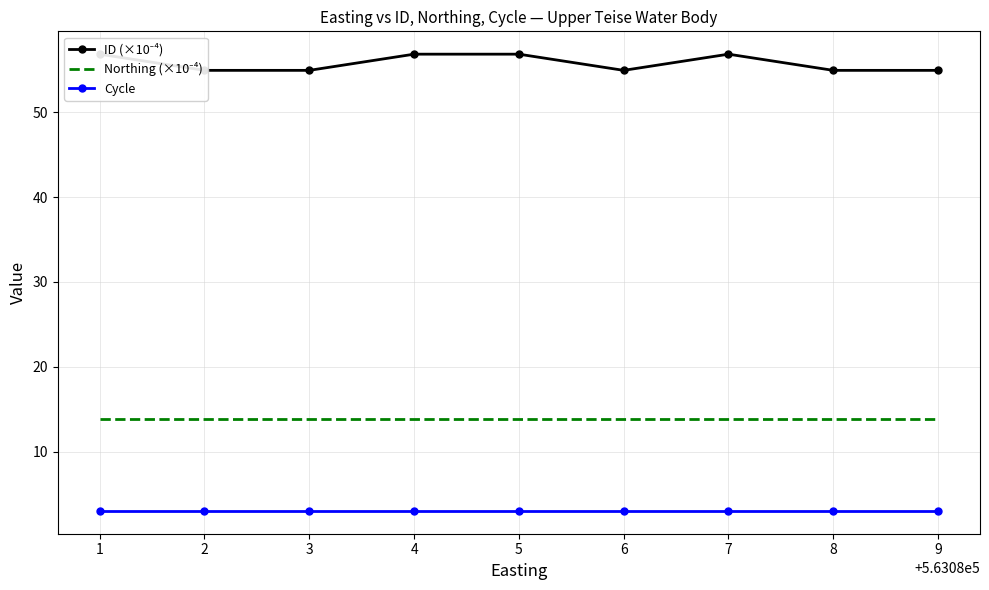

What is the total value across all series at 7?

73.7